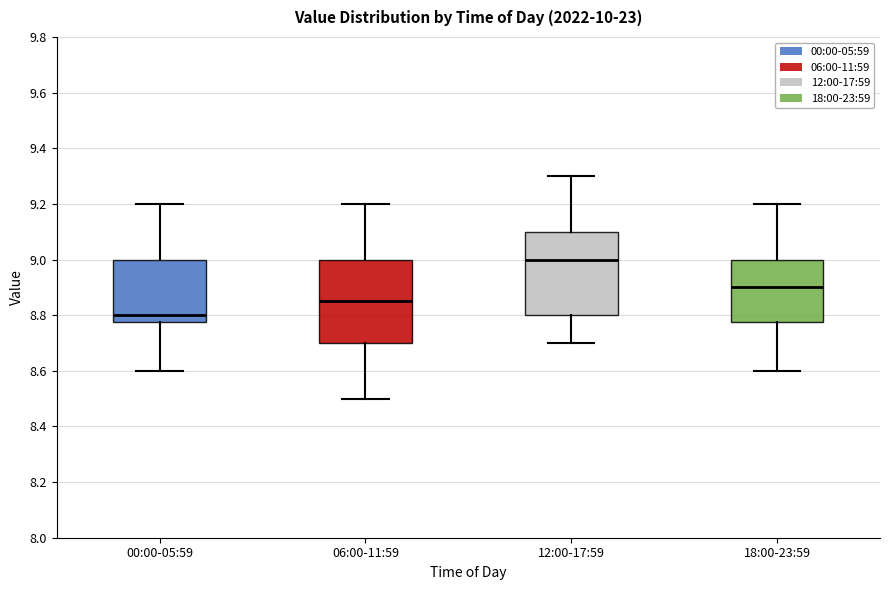

Which box's median line is the highest?

12:00-17:59